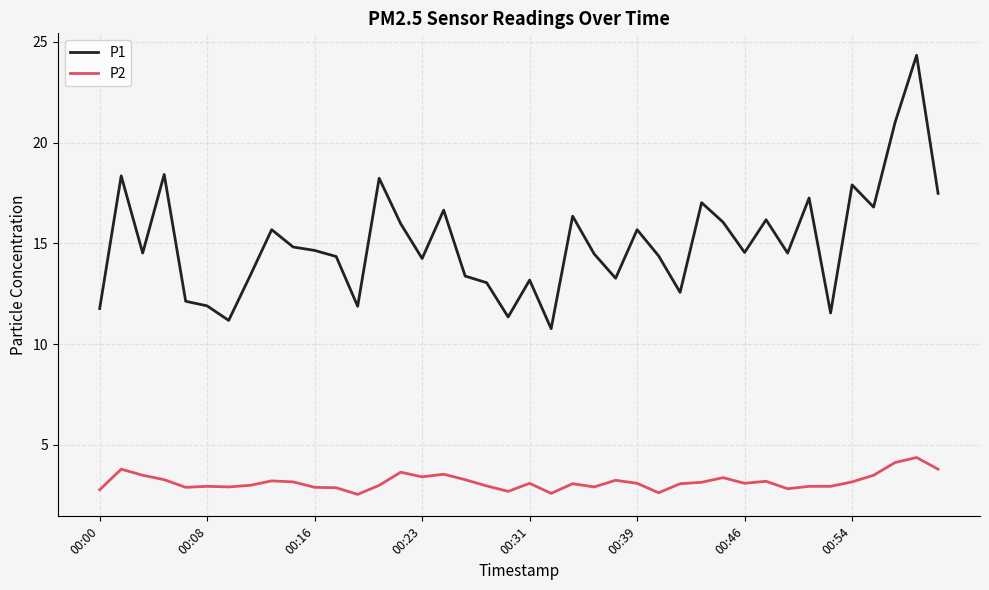

What is the average value of the P1 series?

15.0